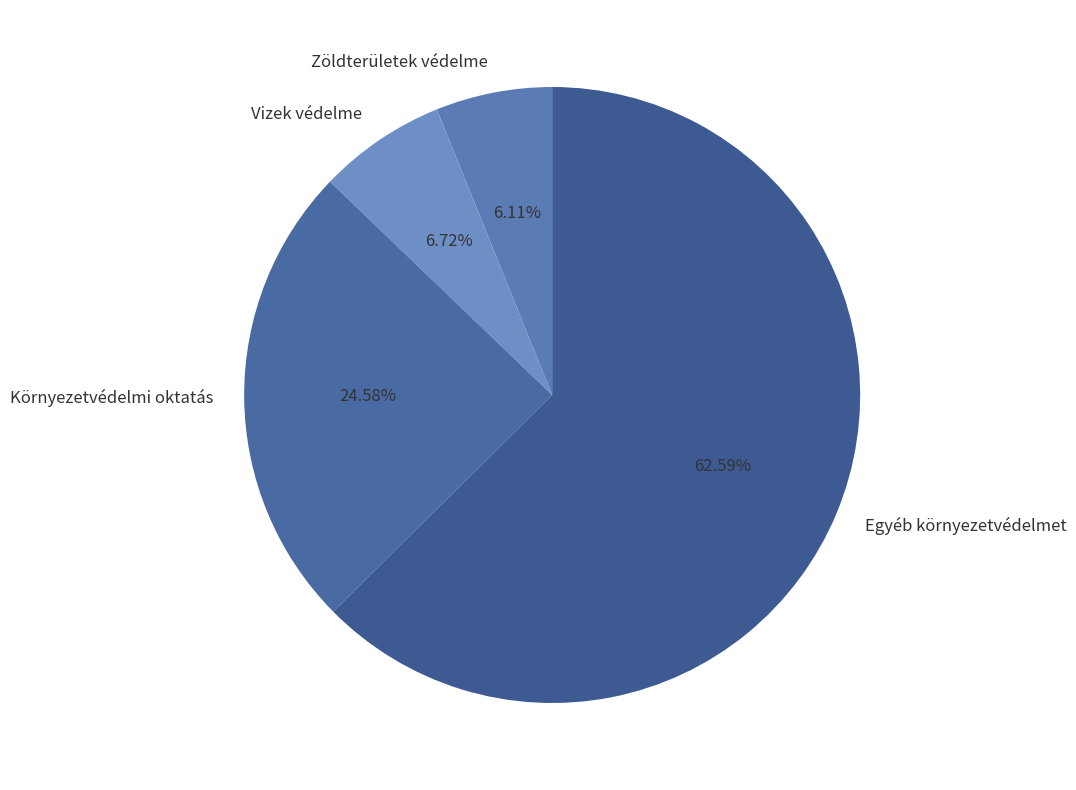

Combined, do Egyéb környezetvédelmet and Zöldterületek védelme account for over 50%?

Yes